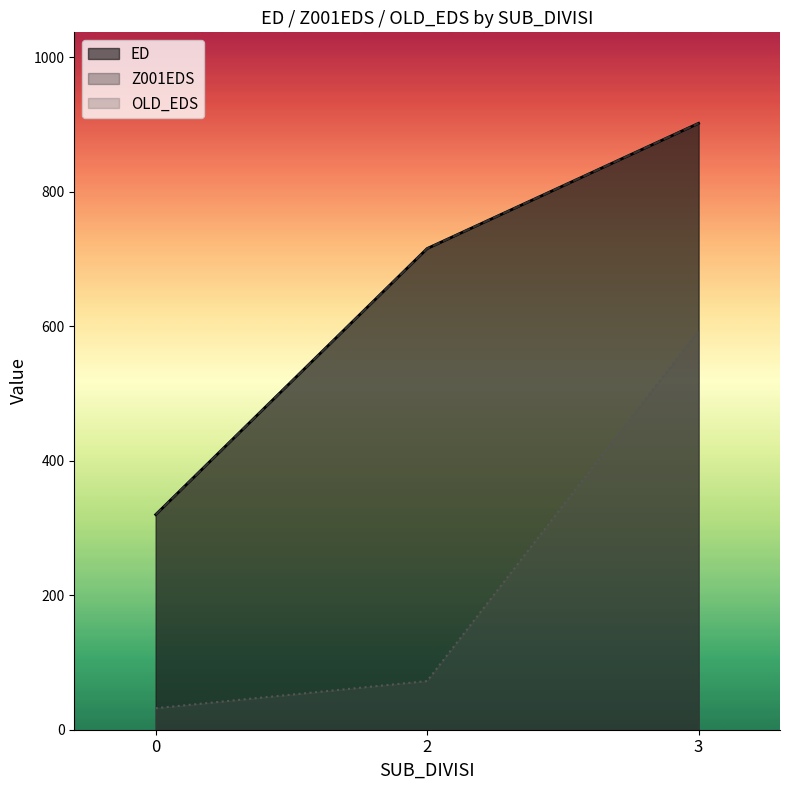

Which series changed the most between 2 and 2?

ED